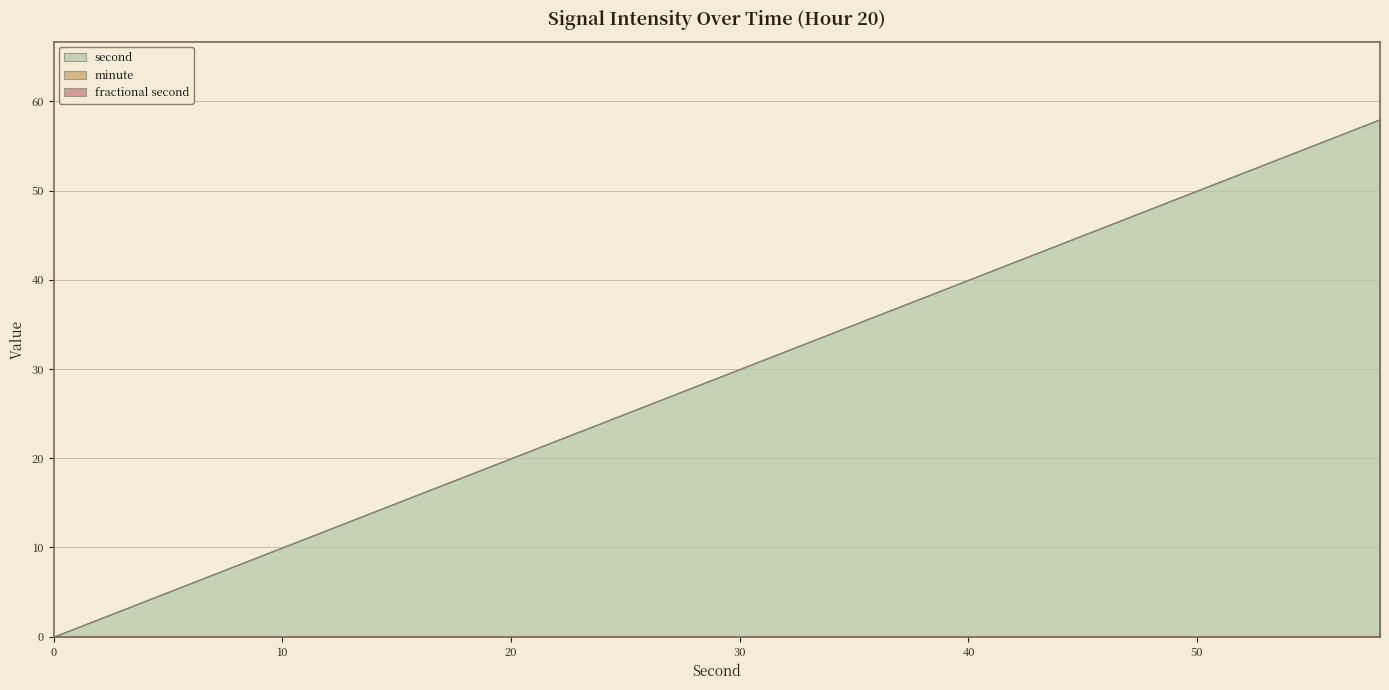

True or false: fractional second and minute intersect in this chart.

False